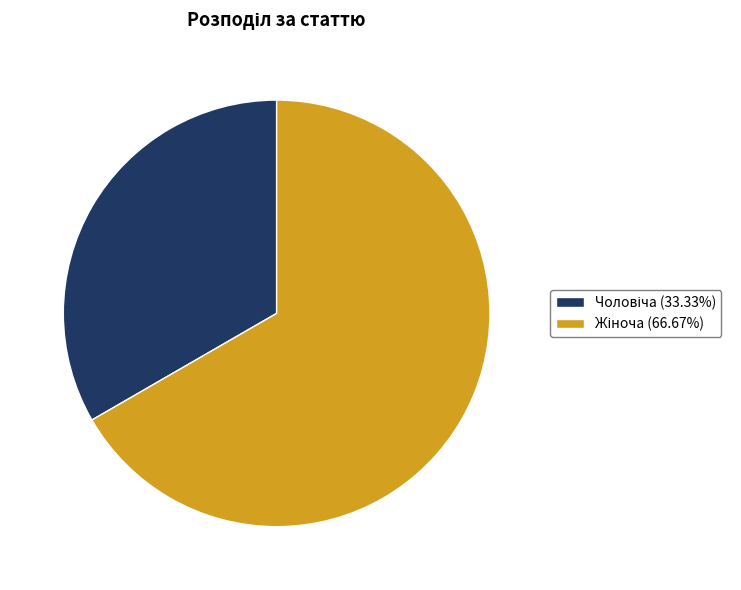

Is there a majority slice in this chart?

Yes